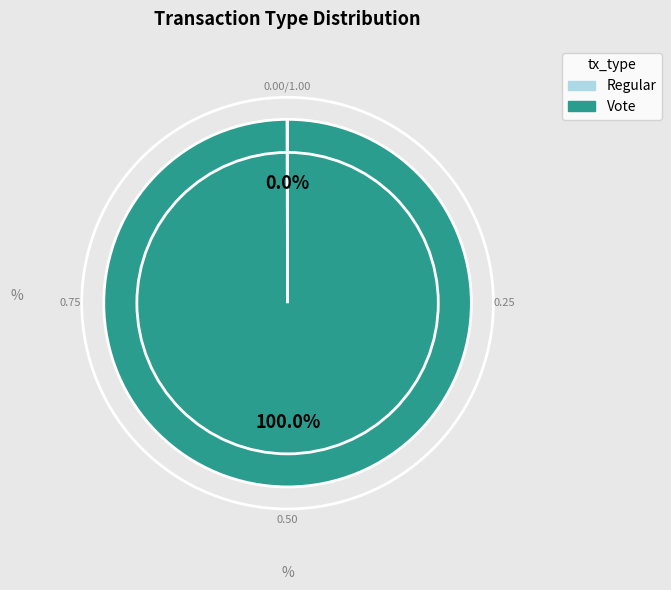

What is the majority slice?

Vote